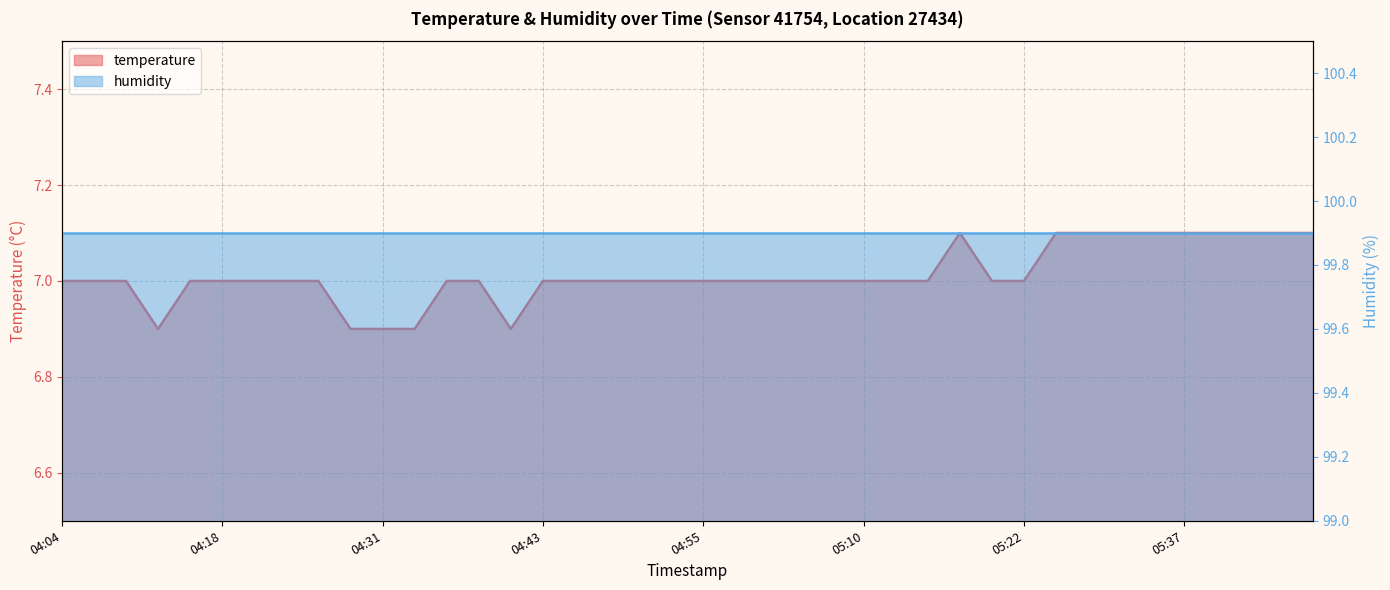

What is the change in value from 04:26 to 04:28?

-0.1